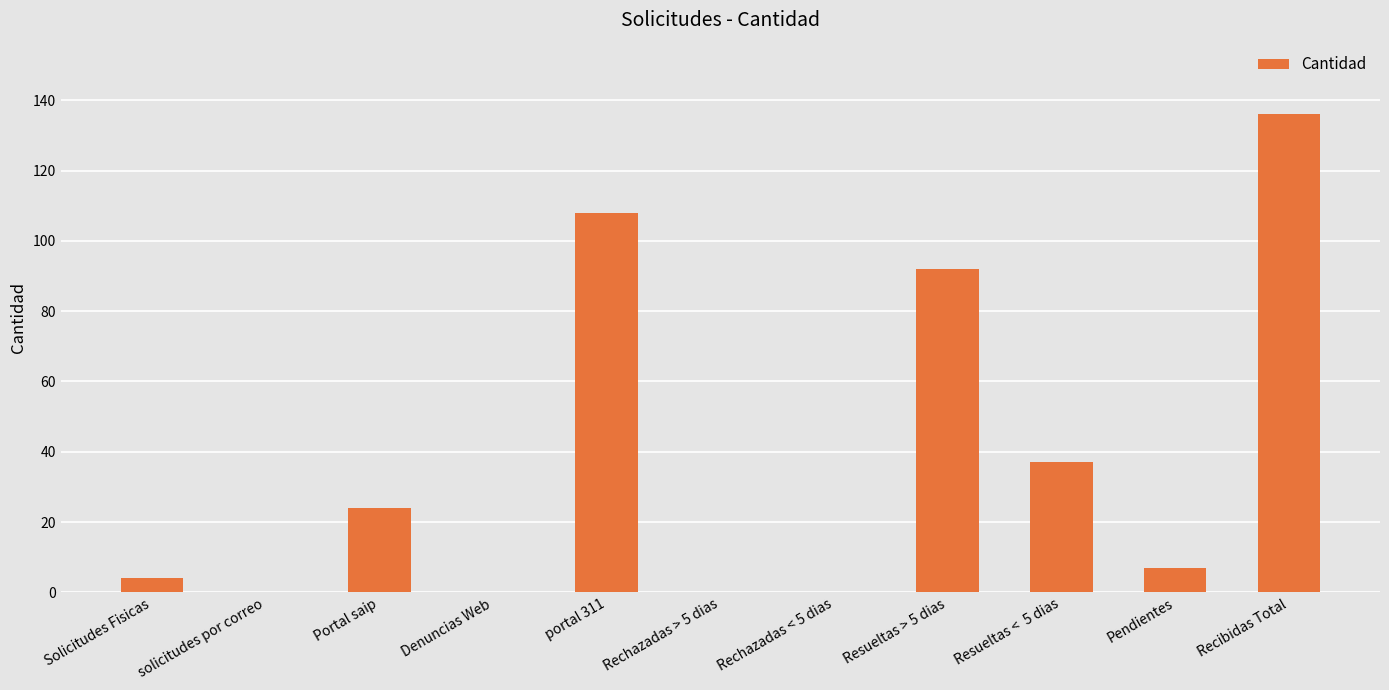

What value does the data have at portal 311?

108